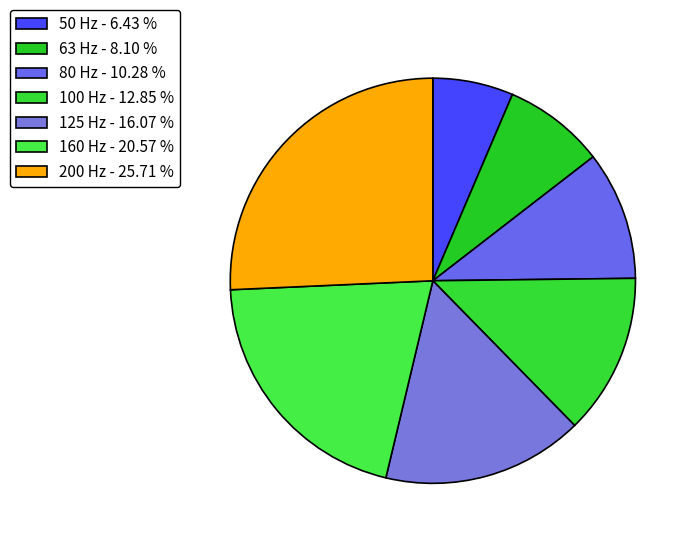

The 63 Hz slice represents 8% of the pie. True or false?

True